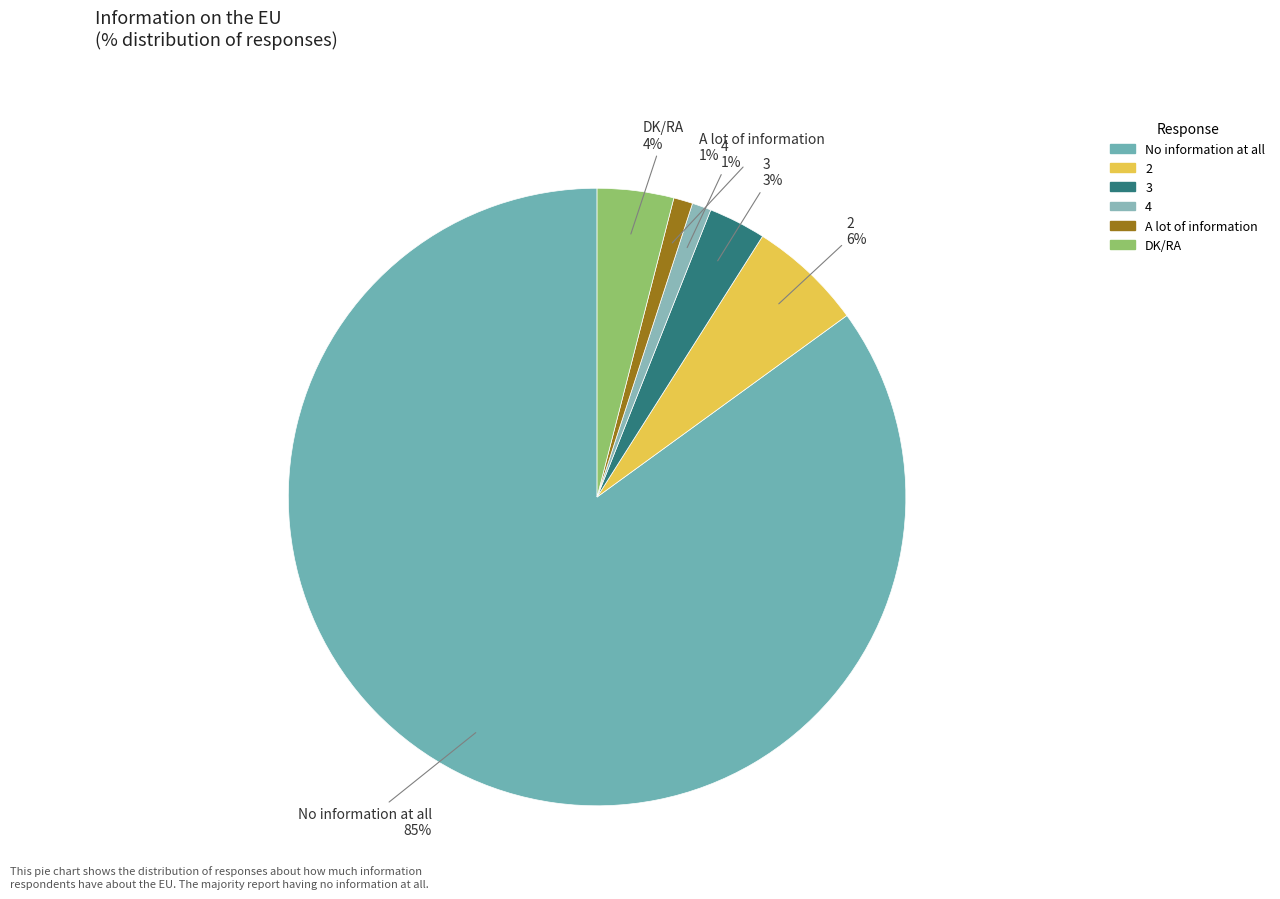

Does 3 represent more than half of the total?

No